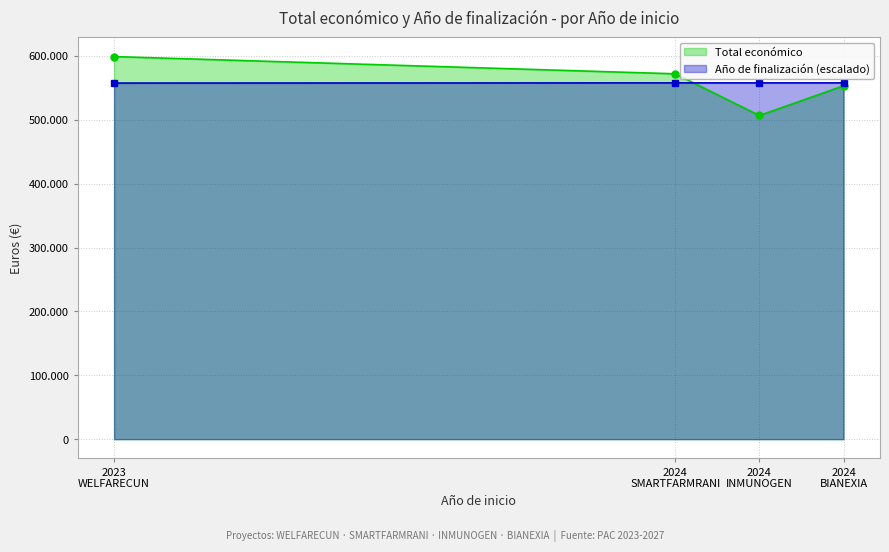

Is it true that Total económico equals 571965.0 at 2024?

True